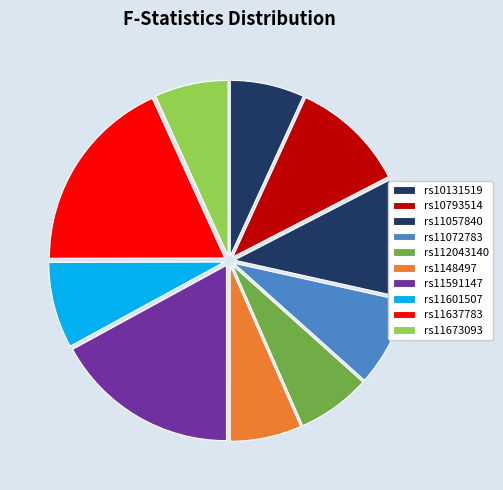

Which has a higher value, rs11591147 or rs11057840?

rs11591147